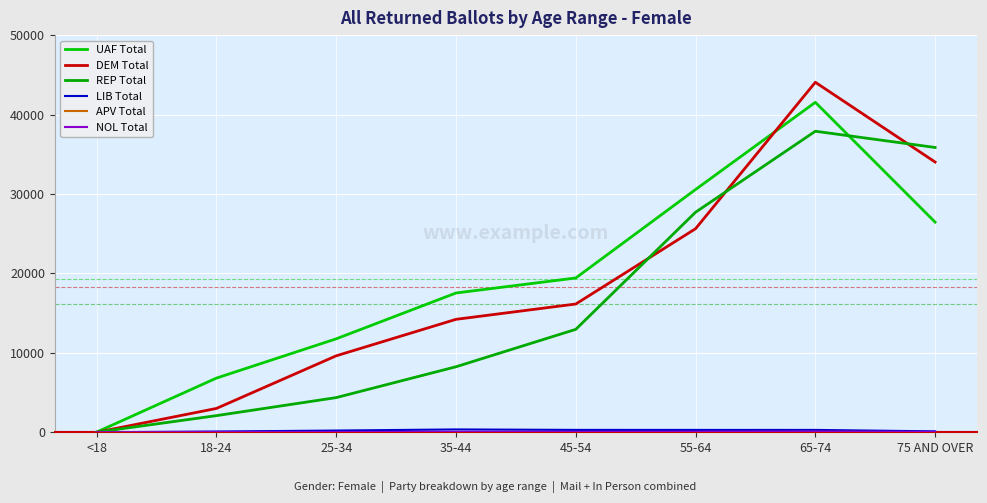

How many lines are shown in the chart?

6